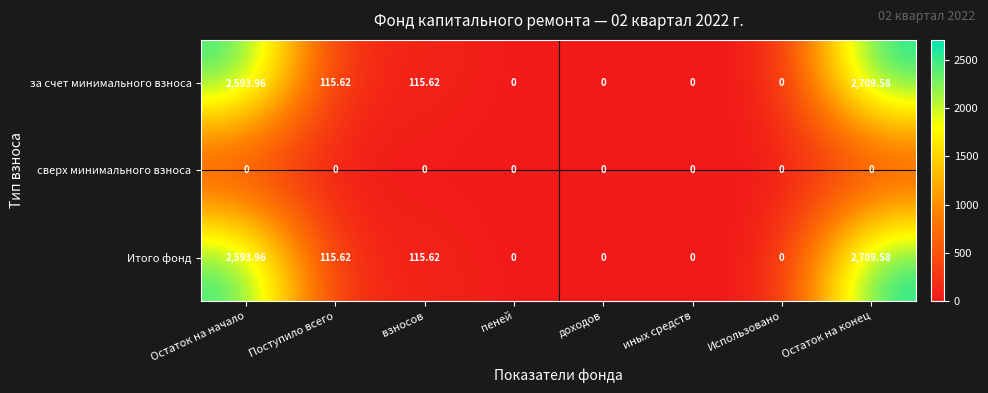

Which category has the highest value across all series?

Остаток на конец